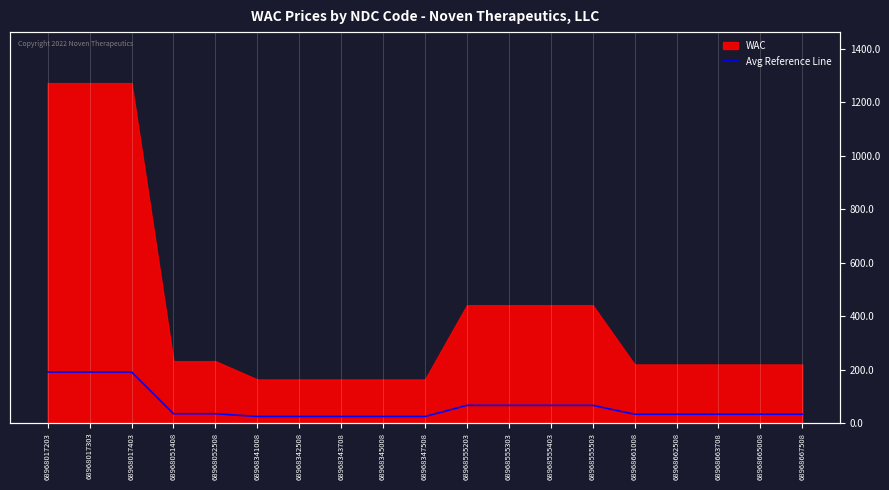

What is the change in value from 68968555403 to 68968667508?

-33.3